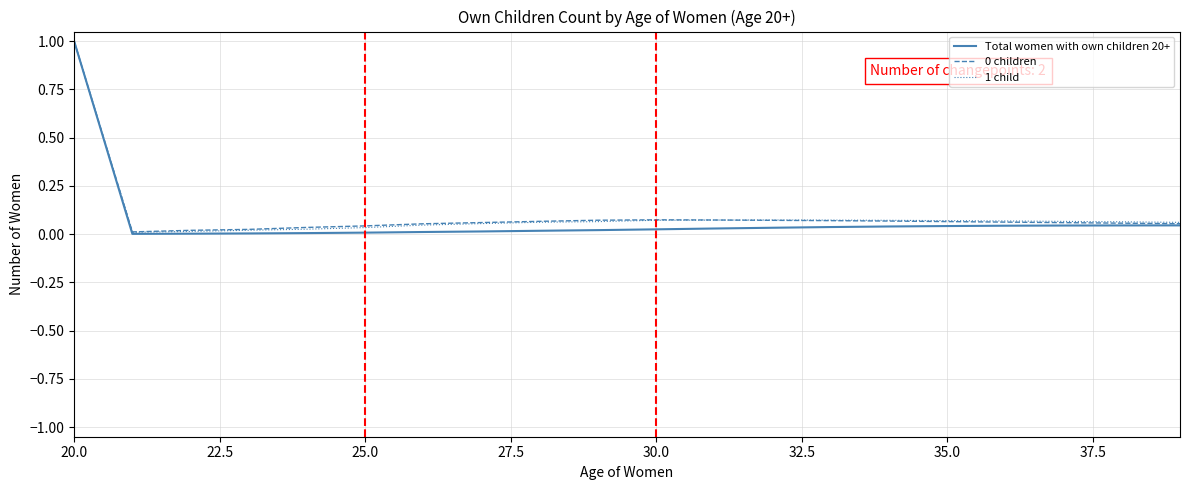

Which series has the widest spread of values?

Total women with own children 20+